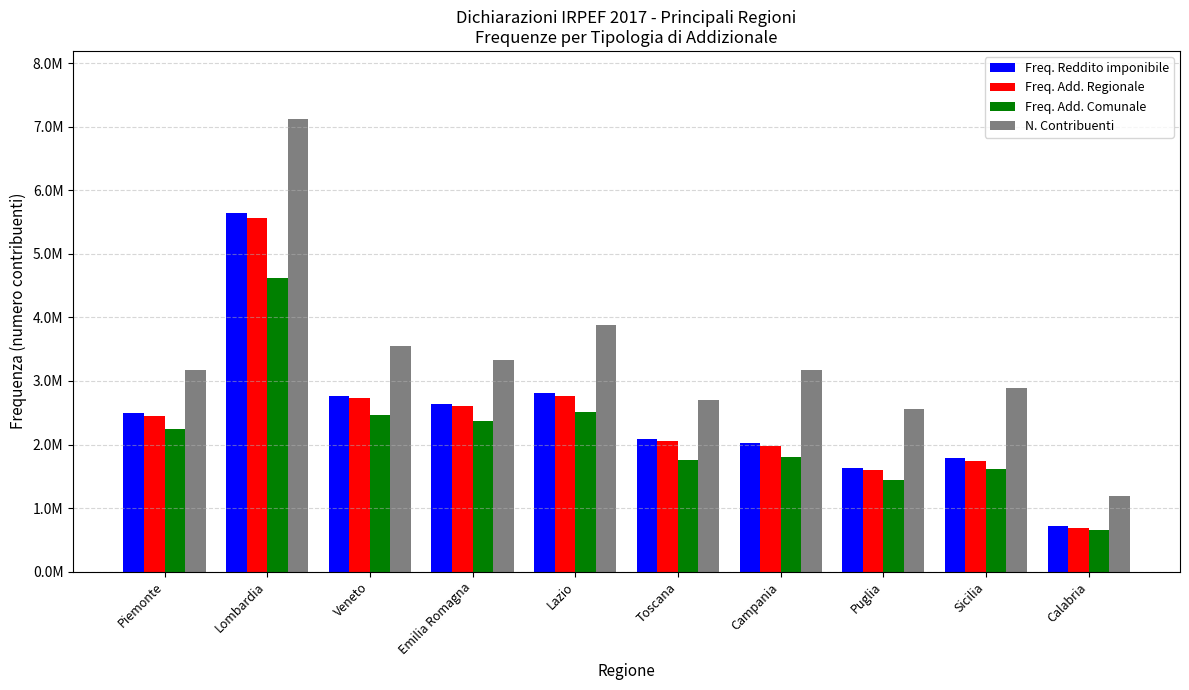

What is the label of the 5th bar from the right?

Toscana